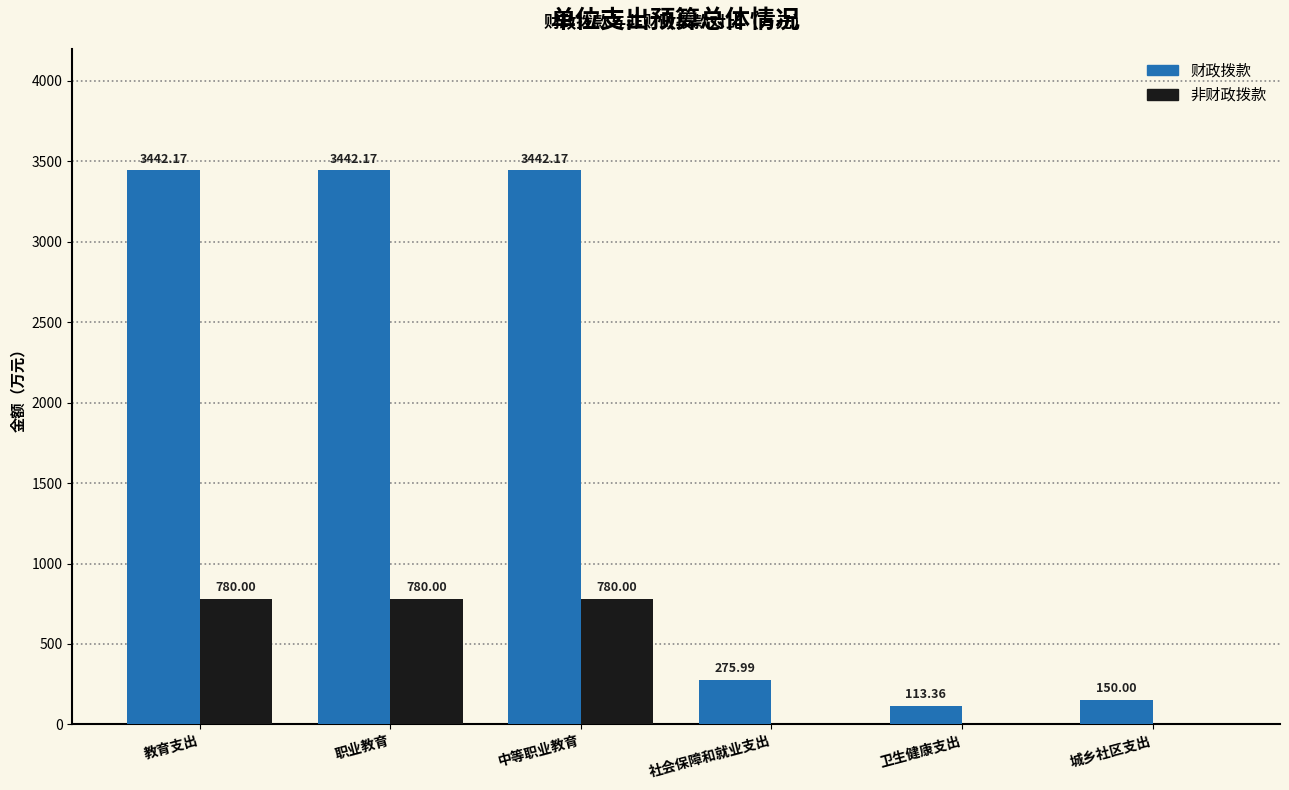

Where is 财政拨款 nearest to the value 1777?

社会保障和就业支出